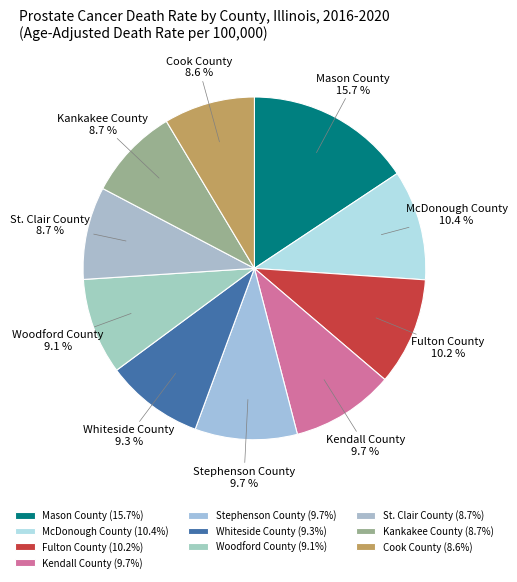

How many segments does this pie chart have?

10